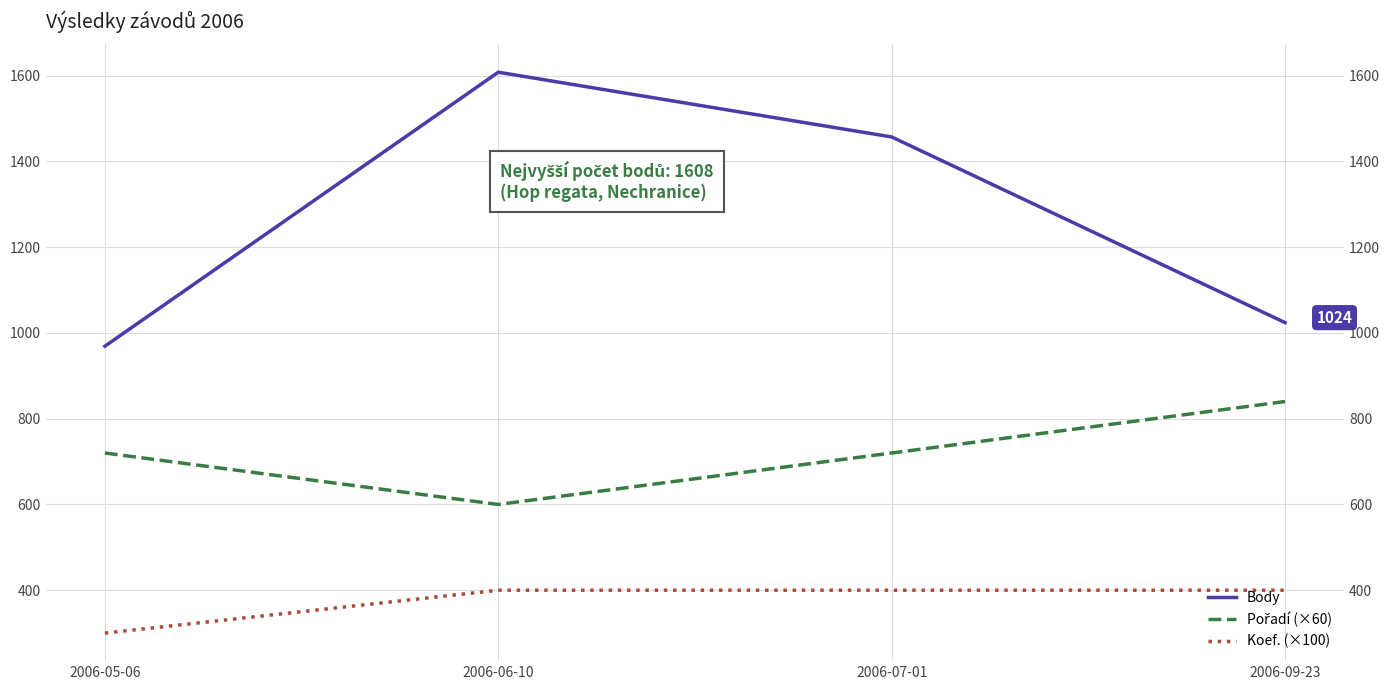

What is the spread (max minus min) of values at 2006-07-01?

1057